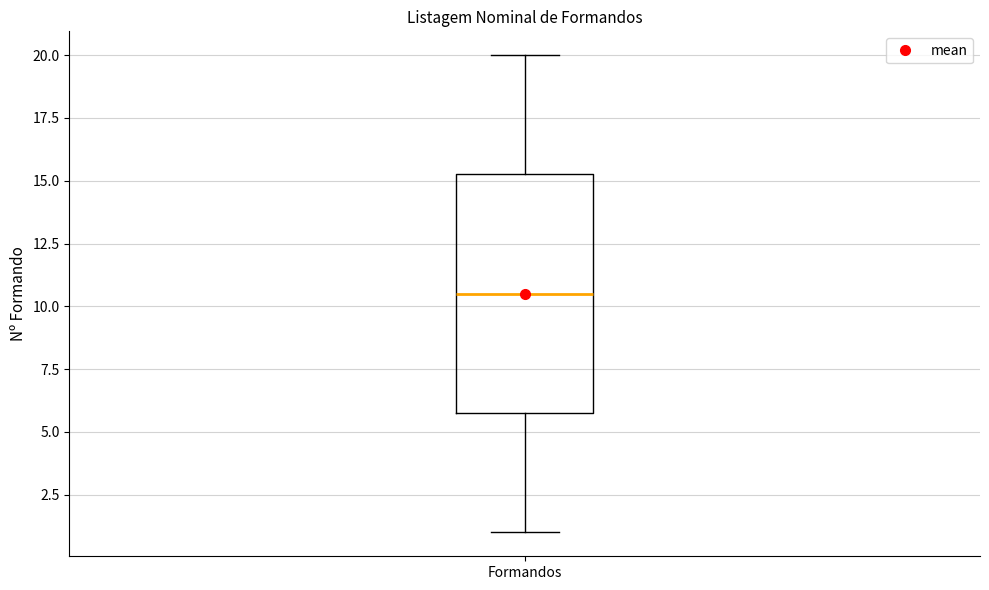

Read this box plot against the y-axis: the position of the median line, the range covered by the box, and the ends of both whiskers. The values are not printed on the chart, so give them approximately, as read against the axis.

median 10.5, box 6.0 to 15.5, whiskers 1.0 to 20.0